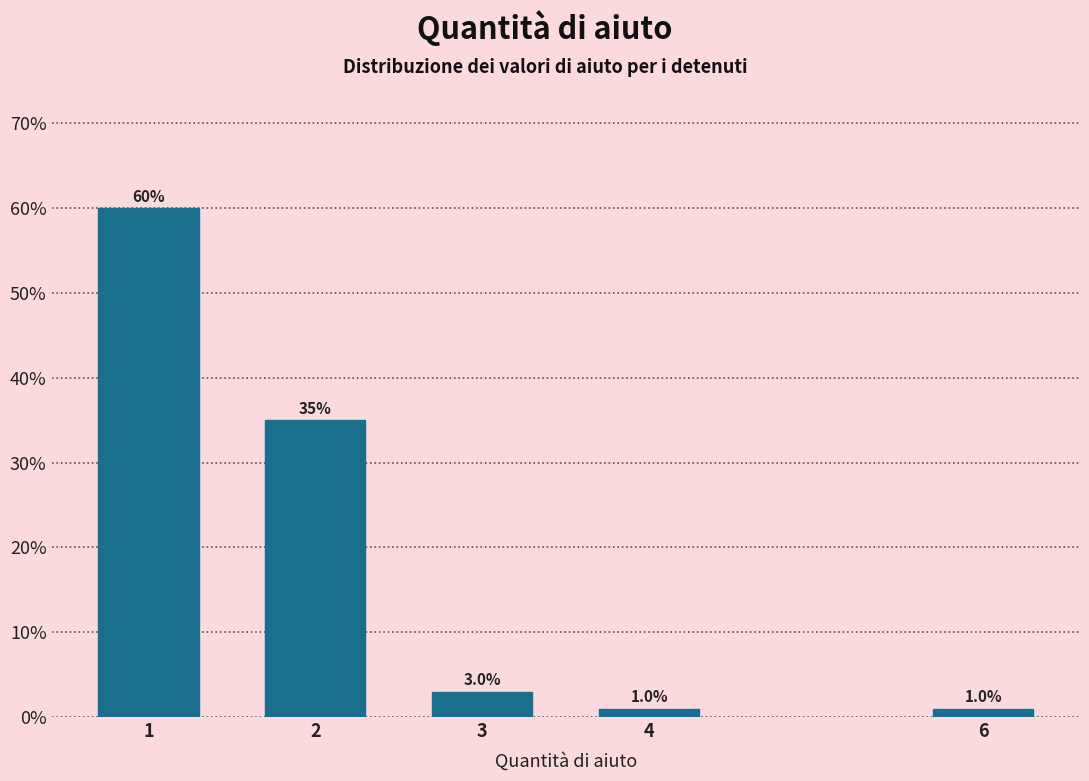

Reading right to left, extract all data points from this chart.

1	1	3	35	60